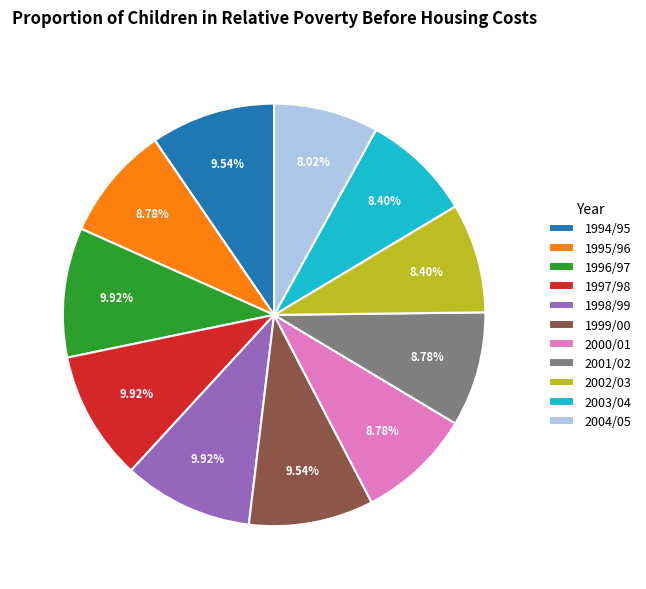

Is there any slice that represents more than half of the pie?

No